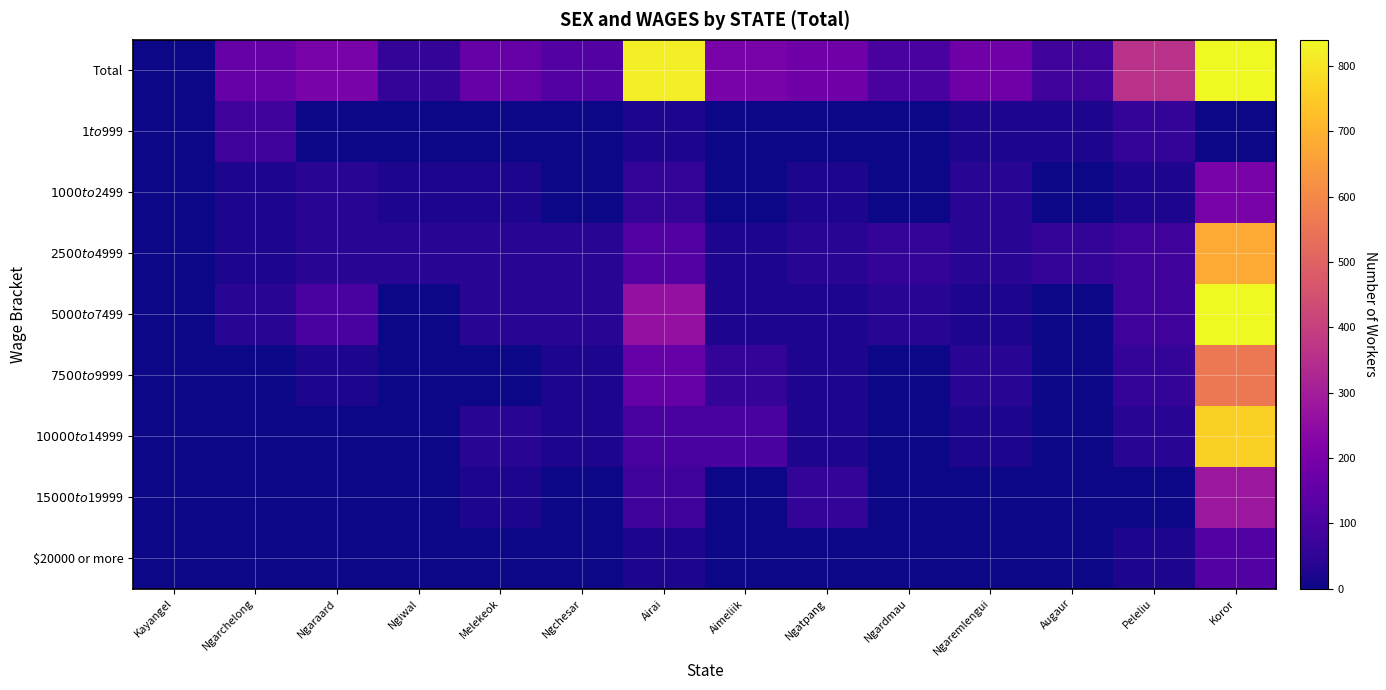

Which has a higher value, Kayangel or Aimeliik?

Aimeliik